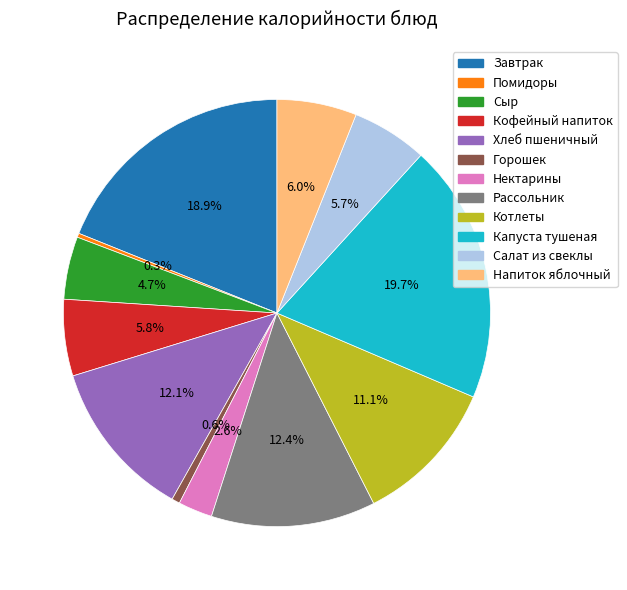

Combined, what portion of the pie is Напиток яблочный and Кофейный напиток?

11.8%